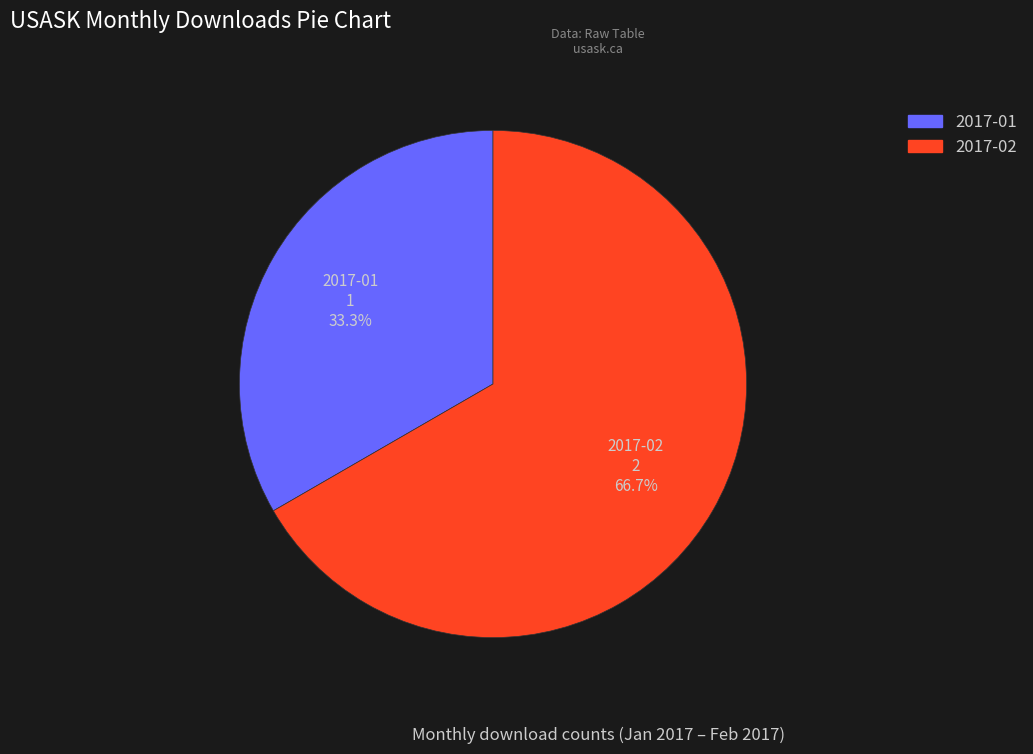

To the nearest percent, what is the average slice percentage?

50%